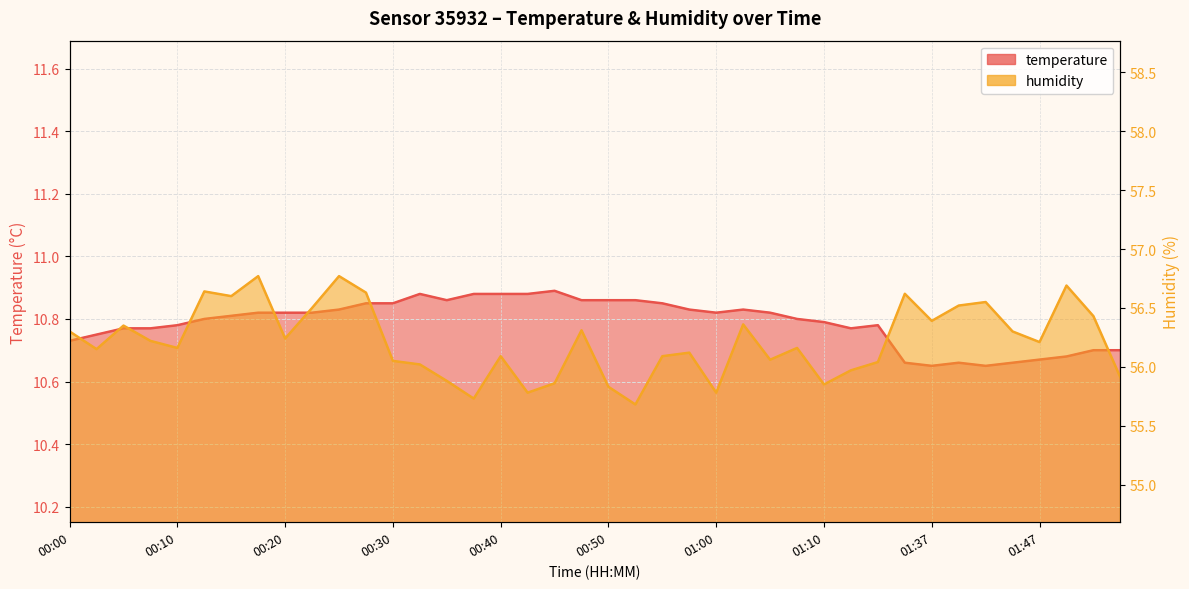

Which series has the largest range (max minus min)?

humidity